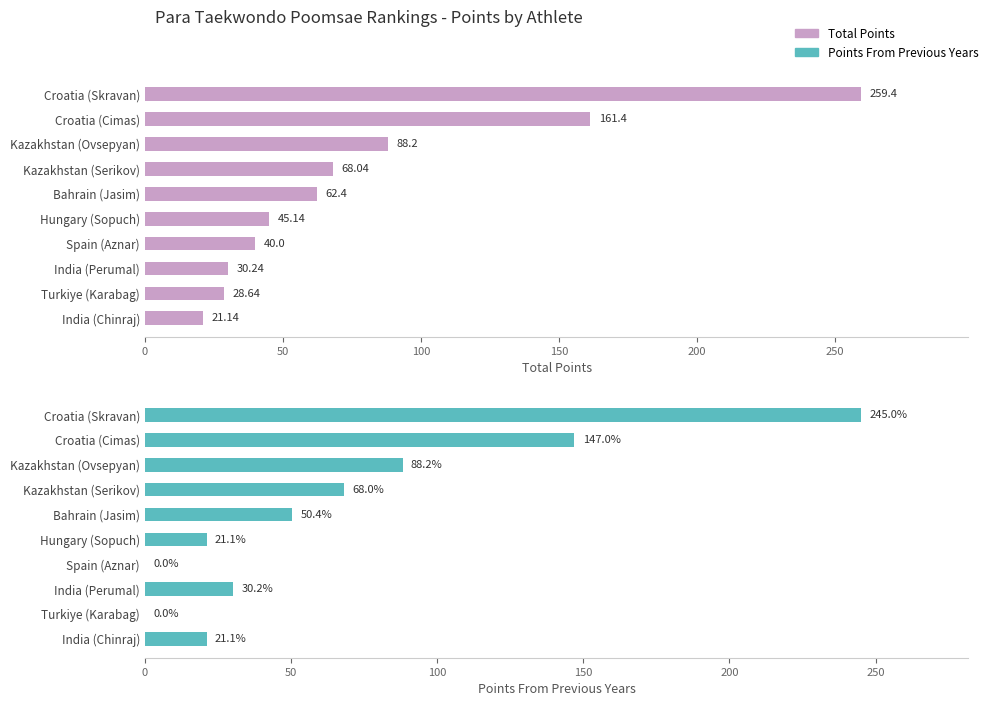

What position from the left is Turkiye (Karabag)?

9